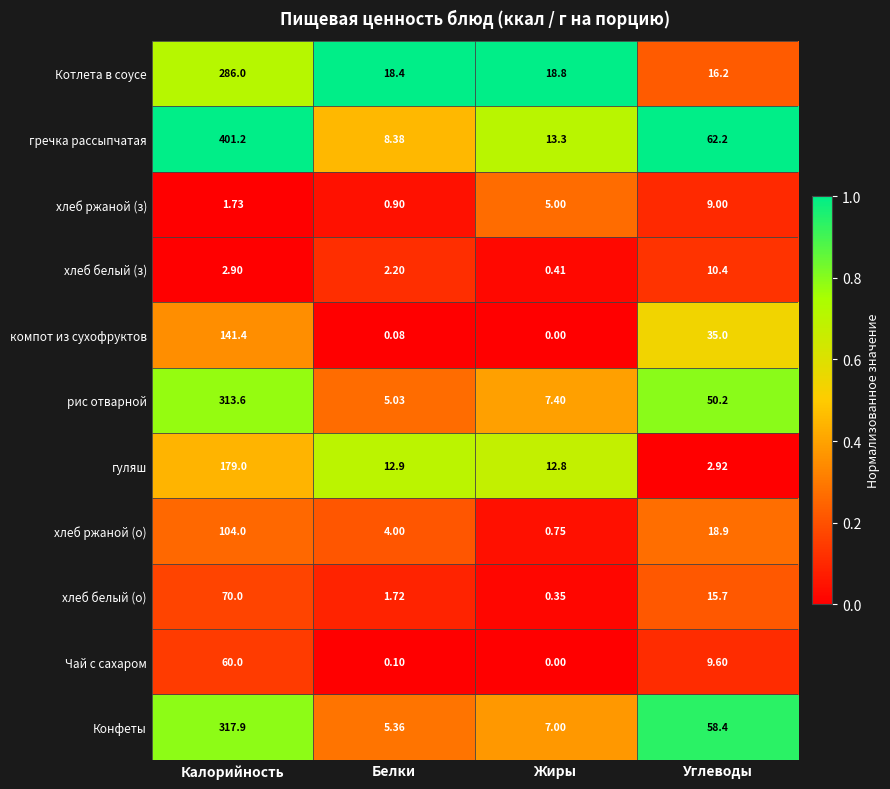

Which label corresponds to the smallest value in the chart?

Жиры